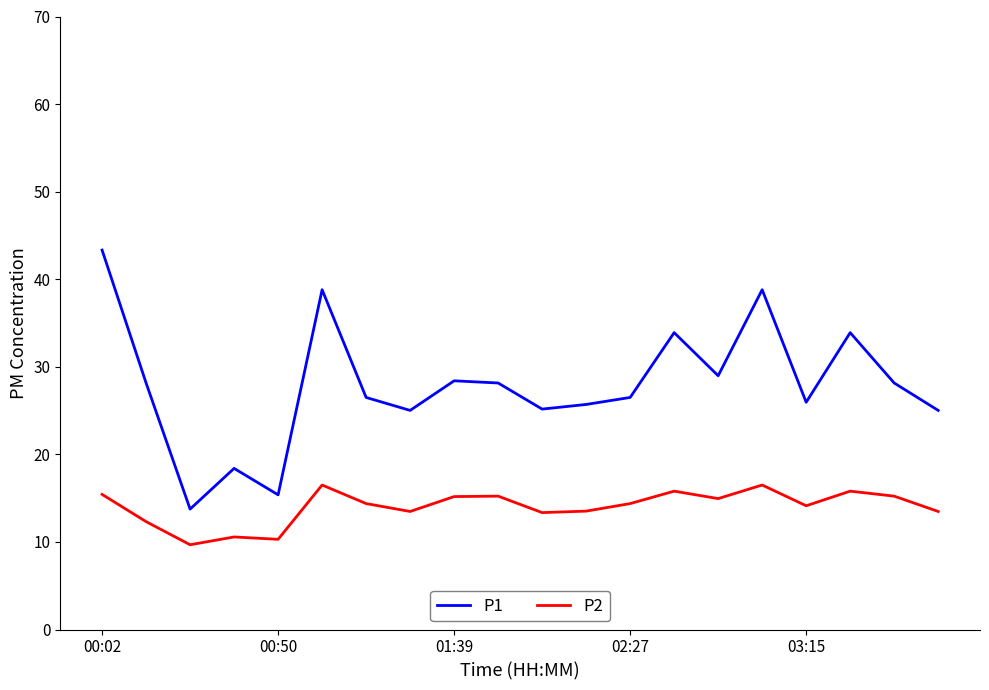

In P2, how many points are higher than both neighbors (excluding endpoints)?

6